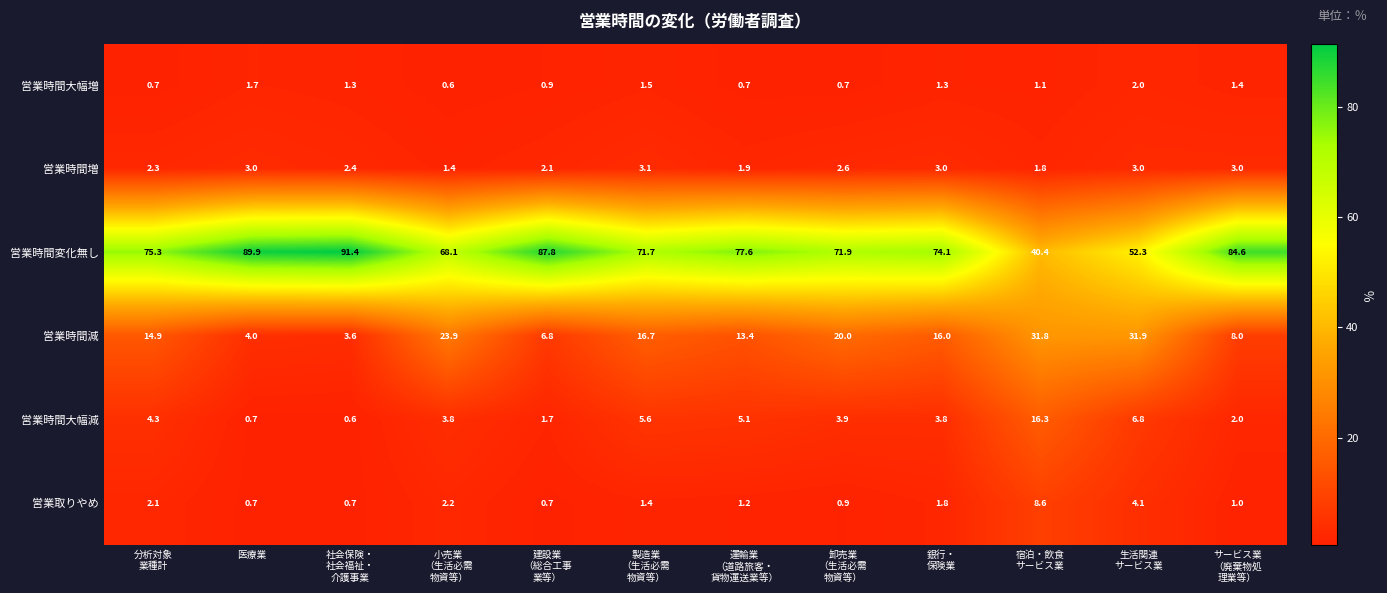

Where does the 営業時間大幅増 series first go above 1?

医療業